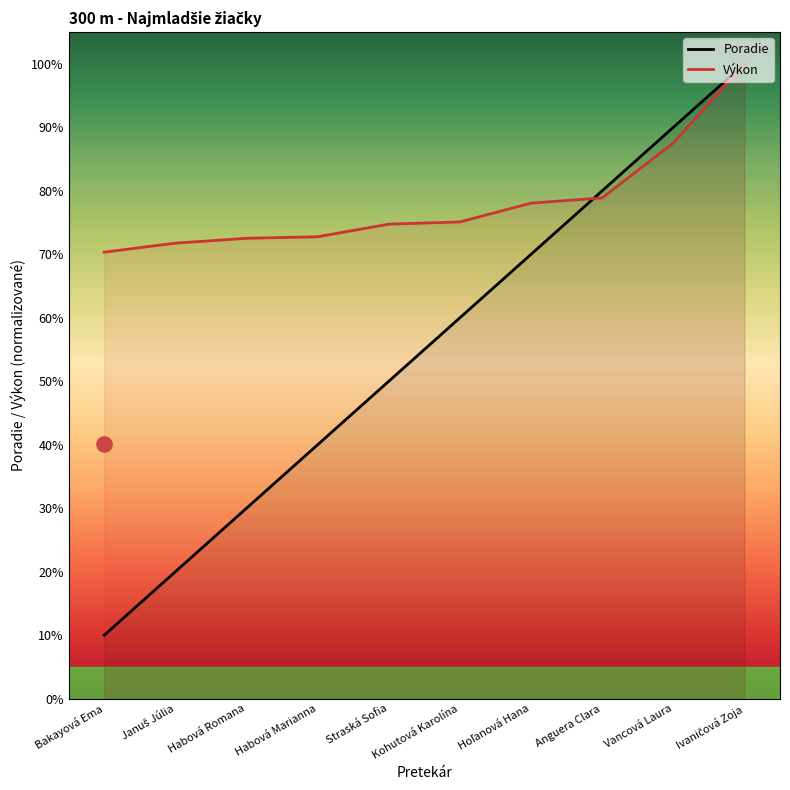

What are all the series names shown in the legend?

Poradie, Výkon